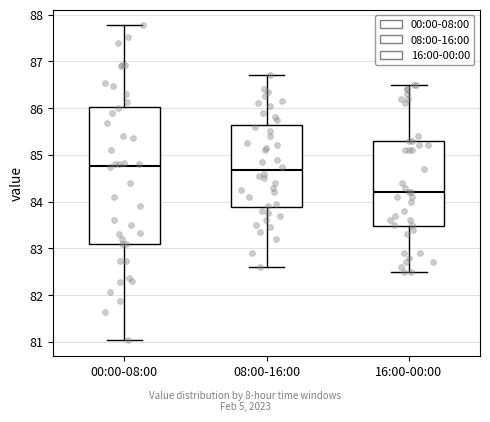

Reading left to right, transcribe this box plot: for each box, give where its median line is, the range the box spans, and where its two whiskers end, as read against the y-axis. The values are not printed on the chart, so give them approximately, as read against the axis.

00:00-08:00: median 84.8, box 83.1 to 86.0, whiskers 81.0 to 87.8
08:00-16:00: median 84.7, box 83.9 to 85.6, whiskers 82.6 to 86.7
16:00-00:00: median 84.2, box 83.5 to 85.3, whiskers 82.5 to 86.5